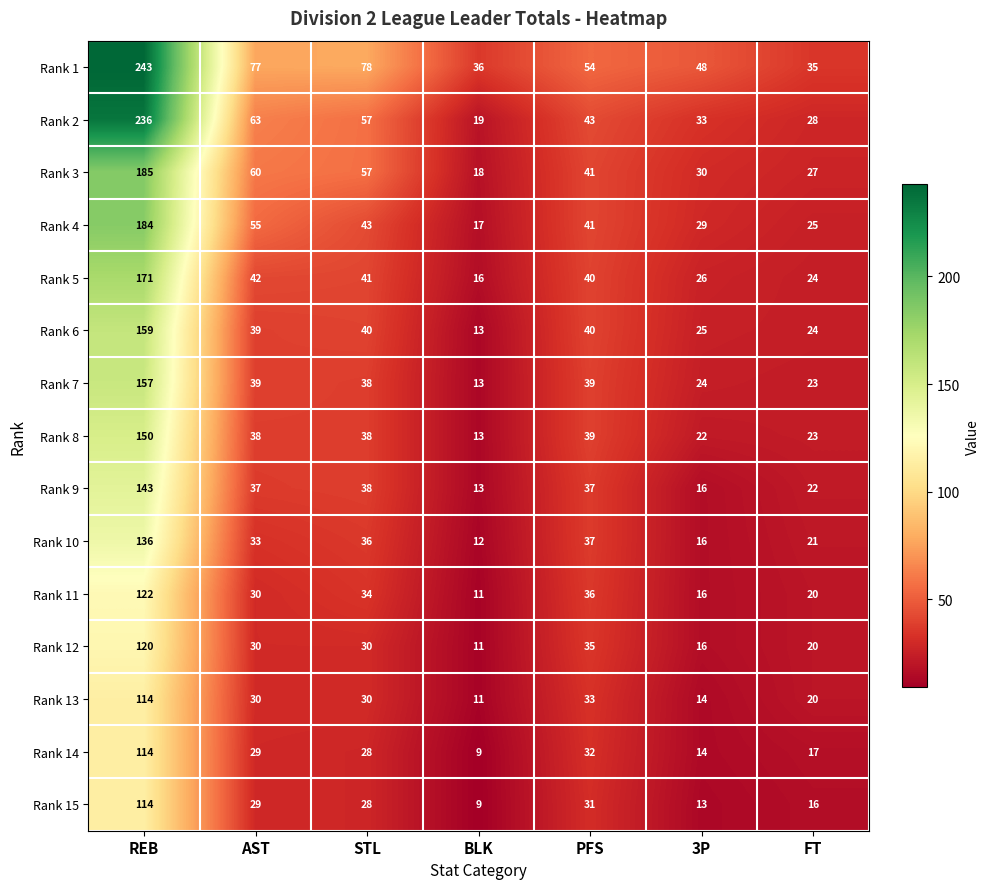

How many distinct data groups are displayed?

15